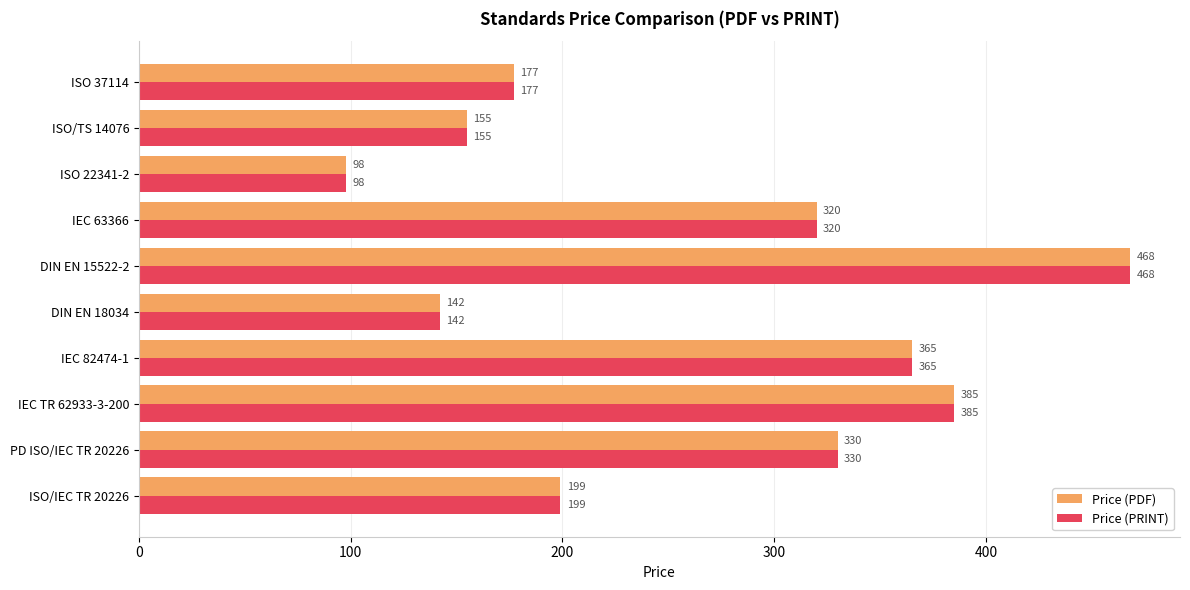

What is the approximate value of Price (PRINT) at ISO/TS 14076?

155.0